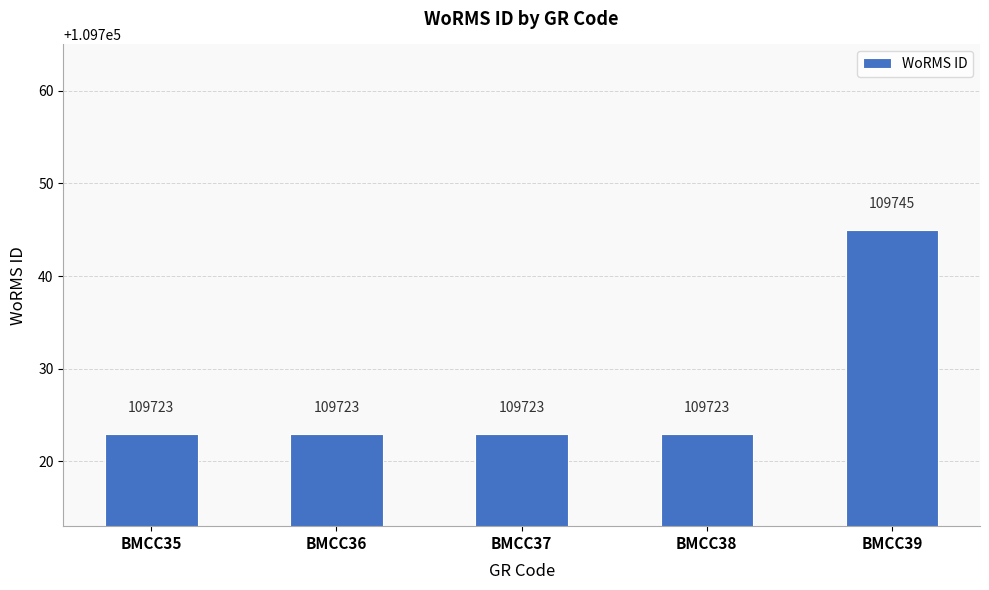

Reading left to right, extract all data points from this chart.

109723	109723	109723	109723	109745